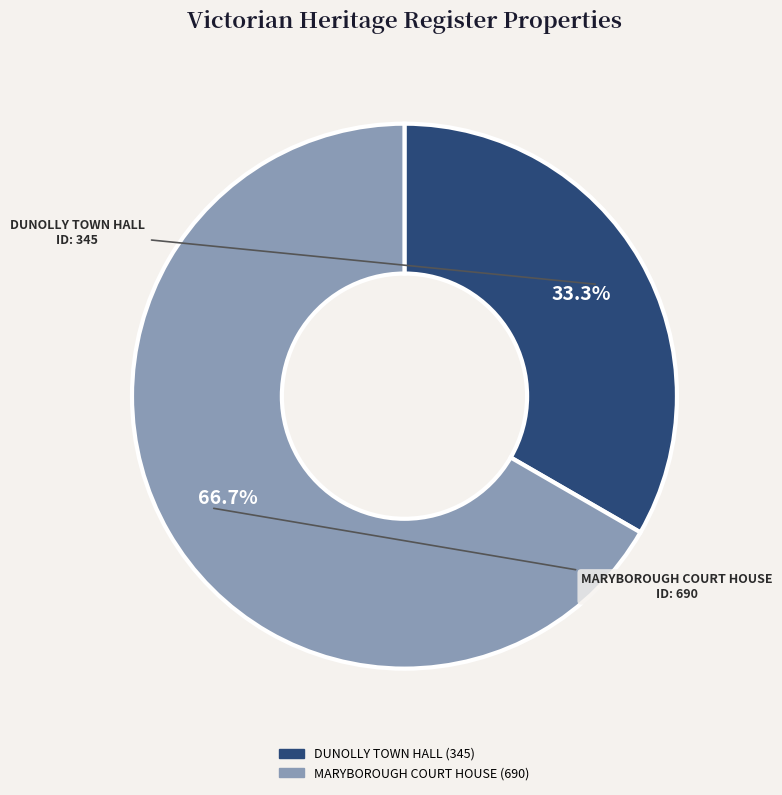

Combined, do DUNOLLY TOWN HALL and MARYBOROUGH COURT HOUSE account for over 50%?

Yes